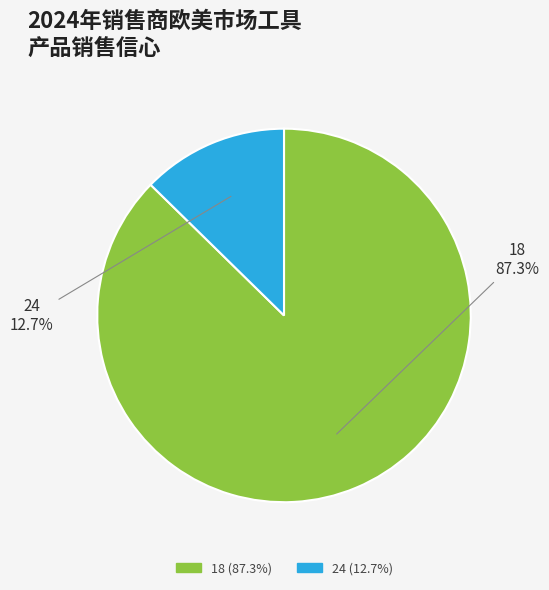

Rank the categories by value from lowest to highest.

24, 18